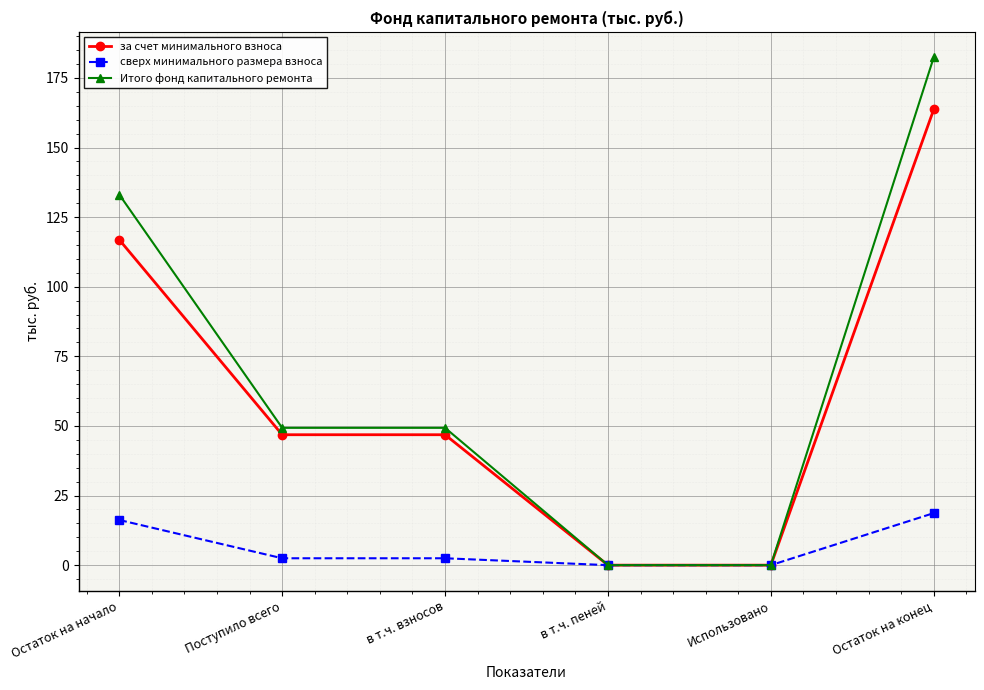

Reading left to right, extract all data points from this chart.

за счет минимального взноса: Остаток на начало=116.9	Поступило всего=46.8	в т.ч. взносов=46.8	в т.ч. пеней=0.0	Использовано=0.0	Остаток на конец=163.7
сверх минимального размера взноса: Остаток на начало=16.2	Поступило всего=2.5	в т.ч. взносов=2.5	в т.ч. пеней=0.0	Использовано=0.0	Остаток на конец=18.7
Итого фонд капитального ремонта: Остаток на начало=133.1	Поступило всего=49.3	в т.ч. взносов=49.3	в т.ч. пеней=0.0	Использовано=0.0	Остаток на конец=182.4